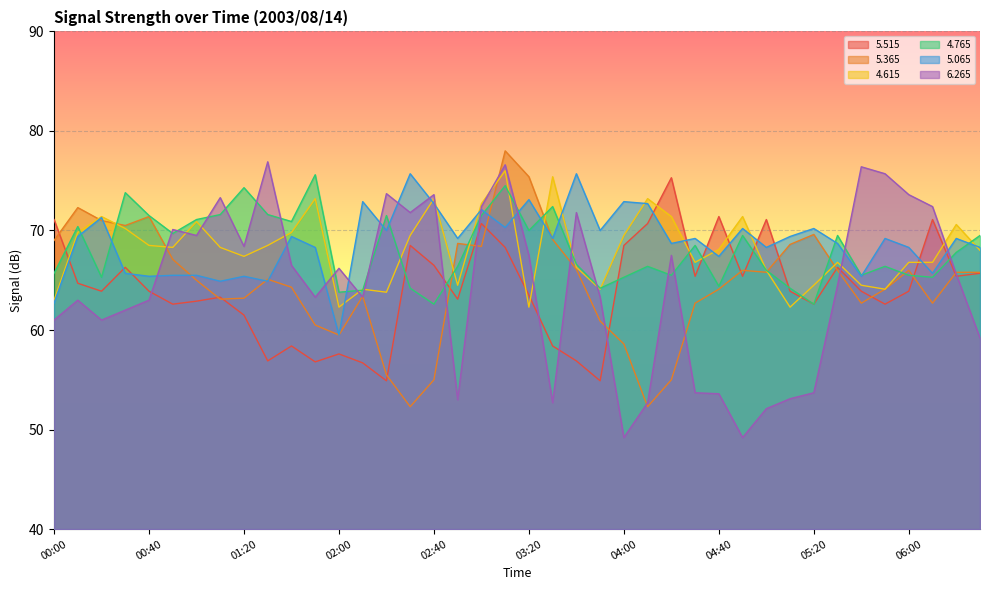

Count the number of data series in this chart.

6